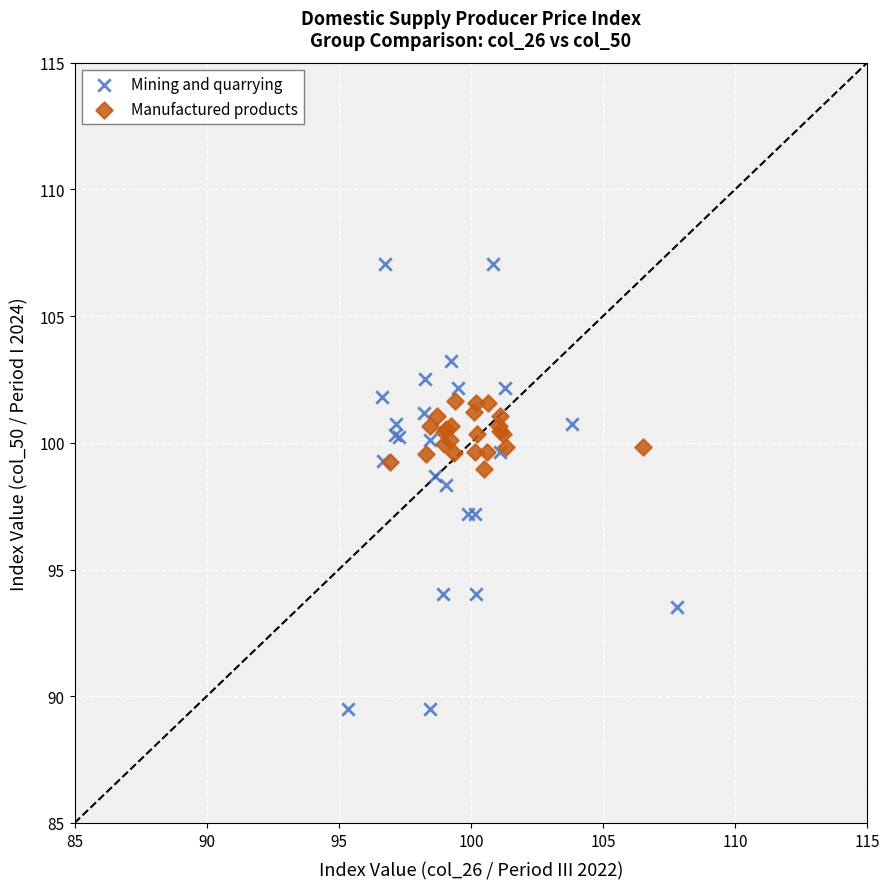

Which series reaches the maximum Y coordinate?

Mining and quarrying